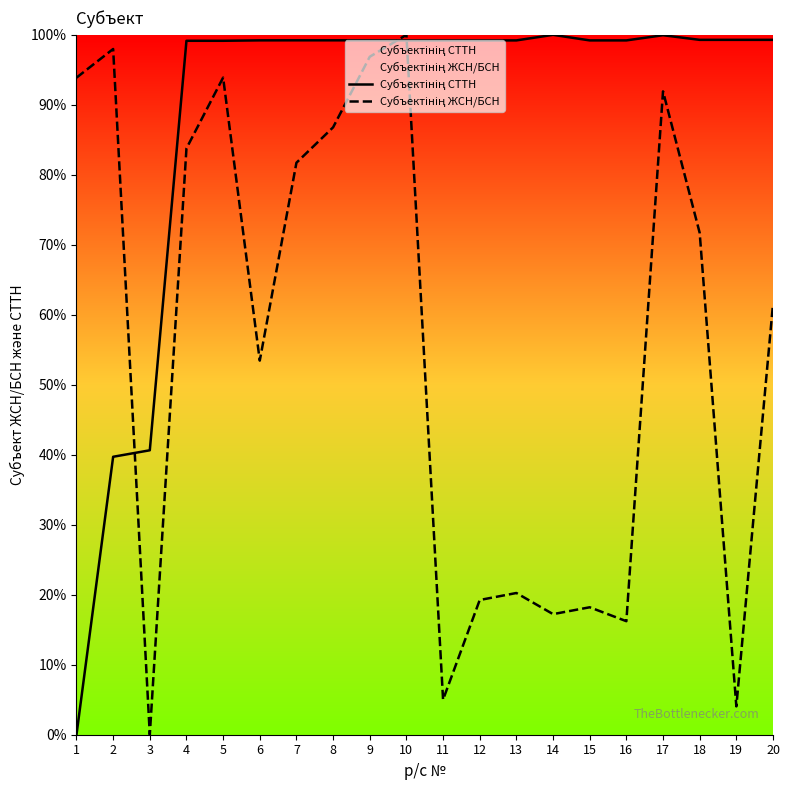

True or false: Субъектінің СТТН and Субъектінің ЖСН/БСН intersect in this chart.

True